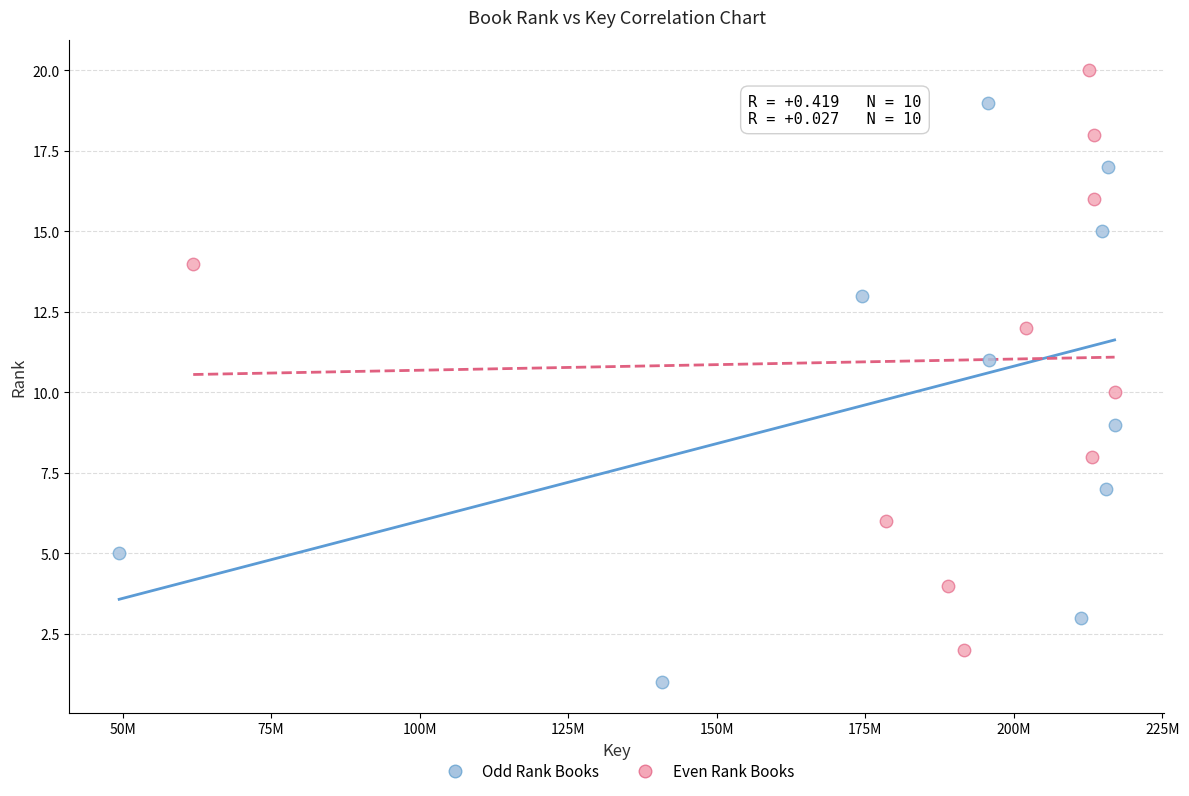

Which series reaches the maximum Y coordinate?

Even Rank Books